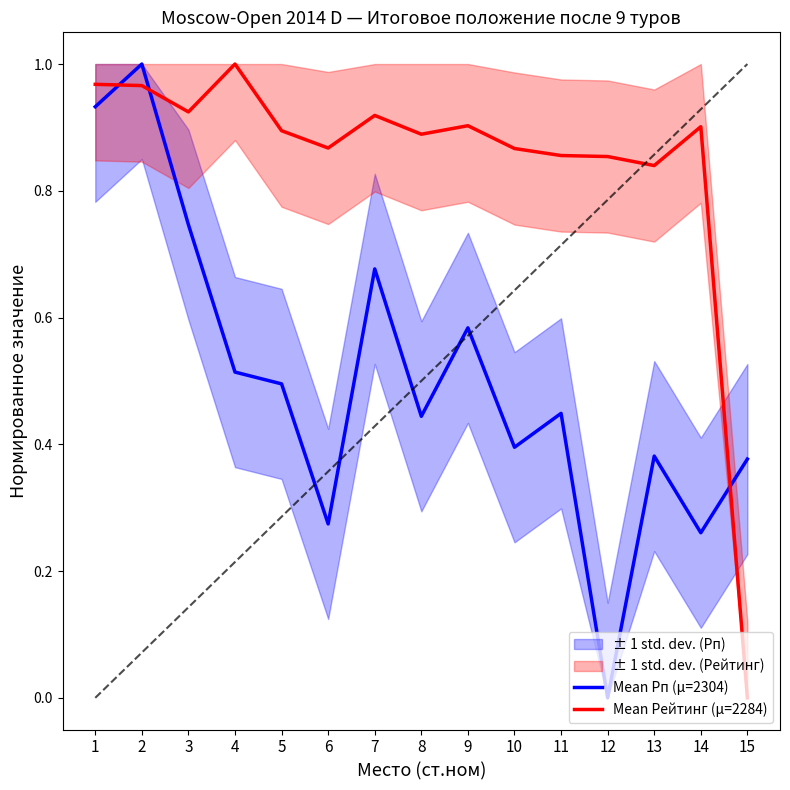

At which category is the sum across all series the highest?

2